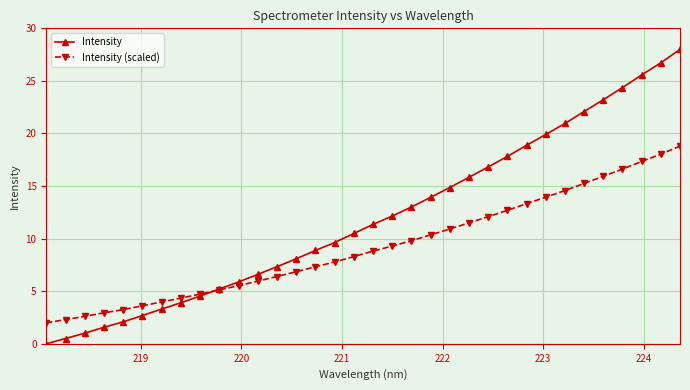

True or false: Intensity (scaled) and Intensity cross at least once.

True